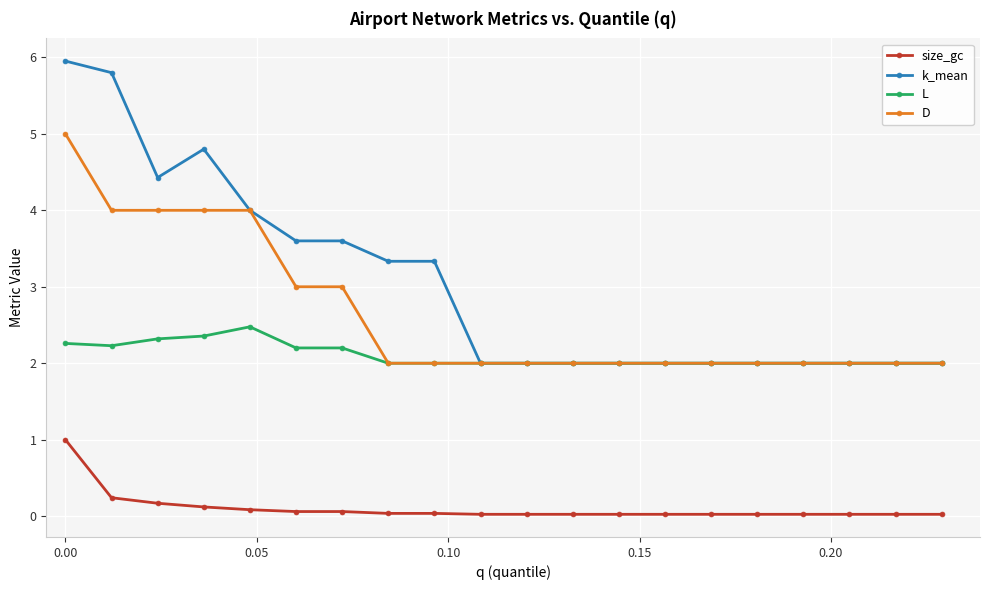

What is the value of the D point at the 12th from the left?

2.0